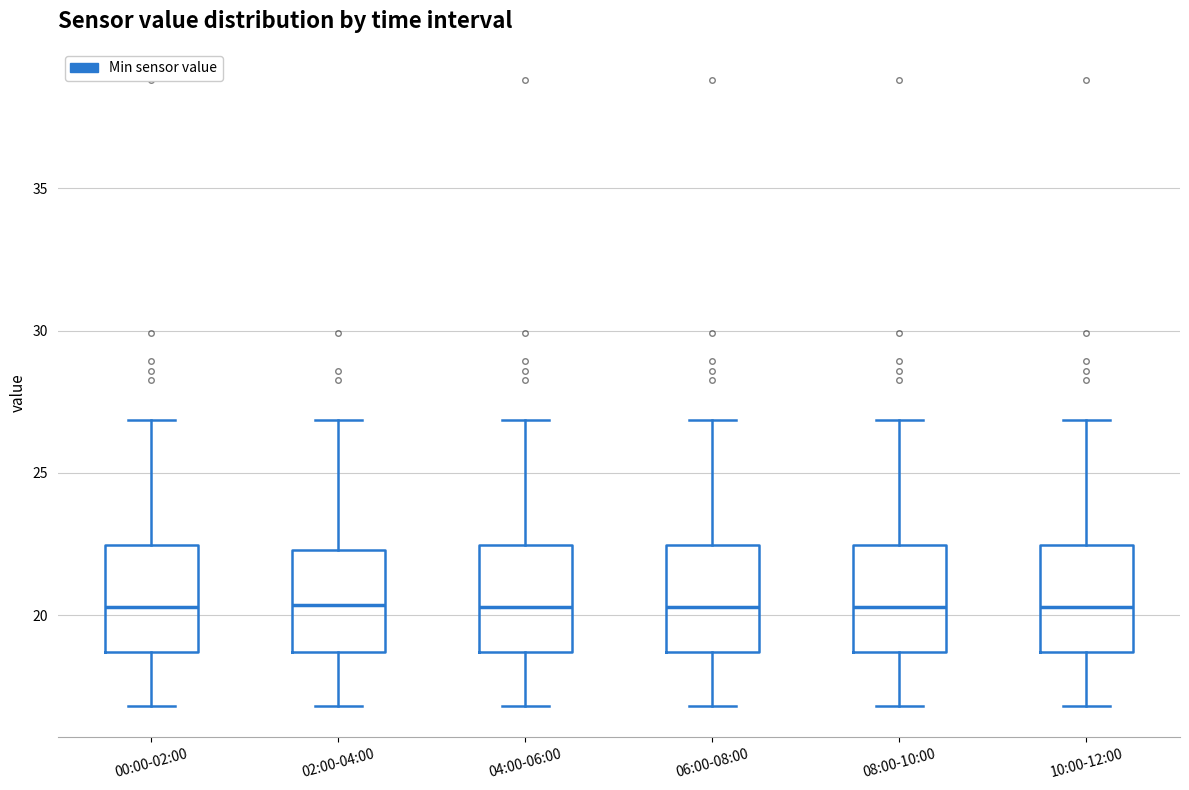

Reading left to right, transcribe this box plot: for each box, give where its median line is, the range the box spans, and where its two whiskers end, as read against the y-axis. The values are not printed on the chart, so give them approximately, as read against the axis.

00:00-02:00: median 20.5, box 18.5 to 22.5, whiskers 17.0 to 27.0
02:00-04:00: median 20.5, box 18.5 to 22.5, whiskers 17.0 to 27.0
04:00-06:00: median 20.5, box 18.5 to 22.5, whiskers 17.0 to 27.0
06:00-08:00: median 20.5, box 18.5 to 22.5, whiskers 17.0 to 27.0
08:00-10:00: median 20.5, box 18.5 to 22.5, whiskers 17.0 to 27.0
10:00-12:00: median 20.5, box 18.5 to 22.5, whiskers 17.0 to 27.0